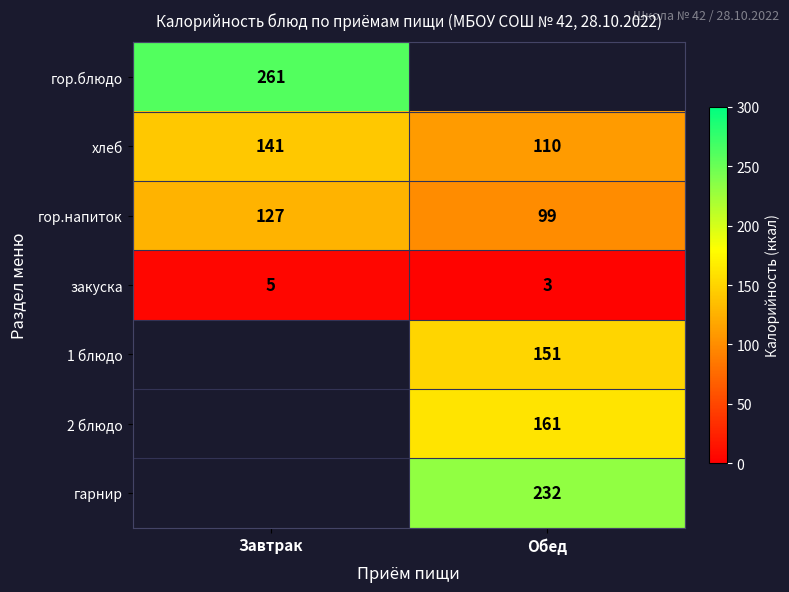

List the labels in order of гор.напиток value, largest first.

Завтрак, Обед